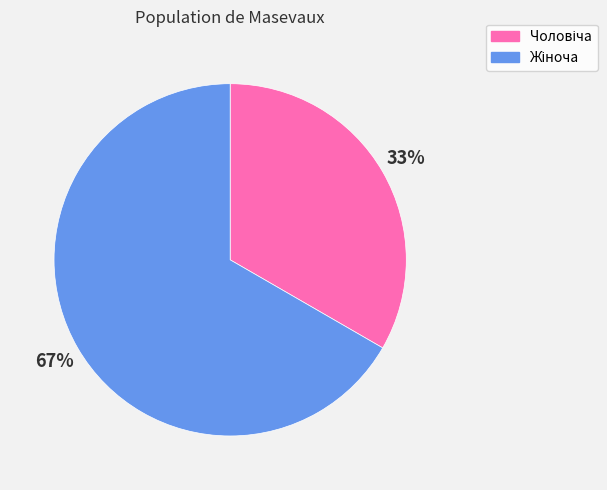

Is there a majority slice in this chart?

Yes